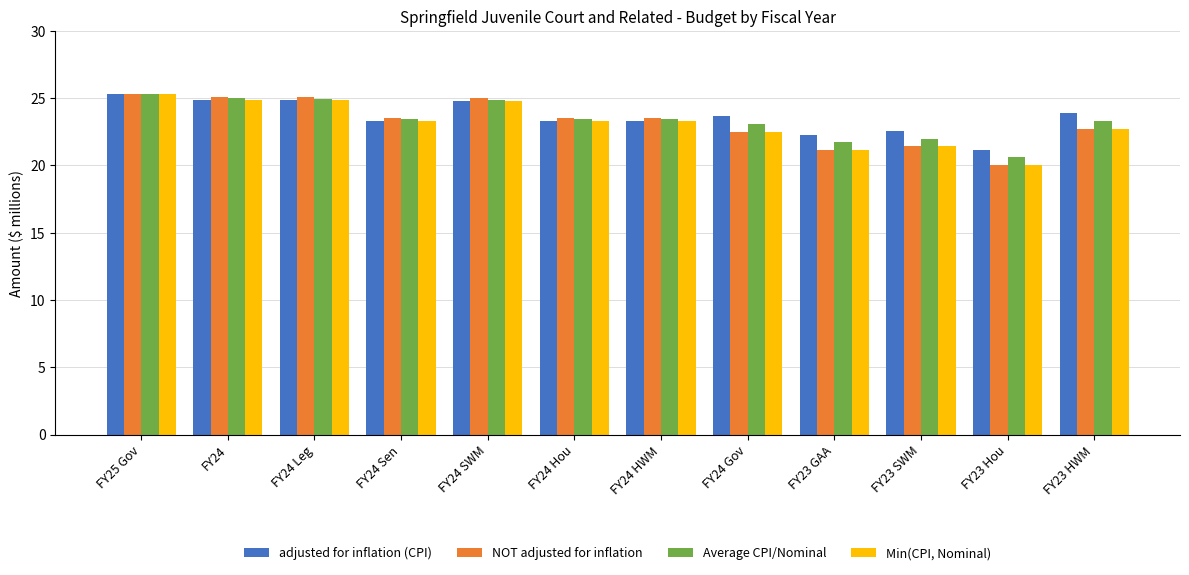

What is the sum of all NOT adjusted for inflation values?

279.0